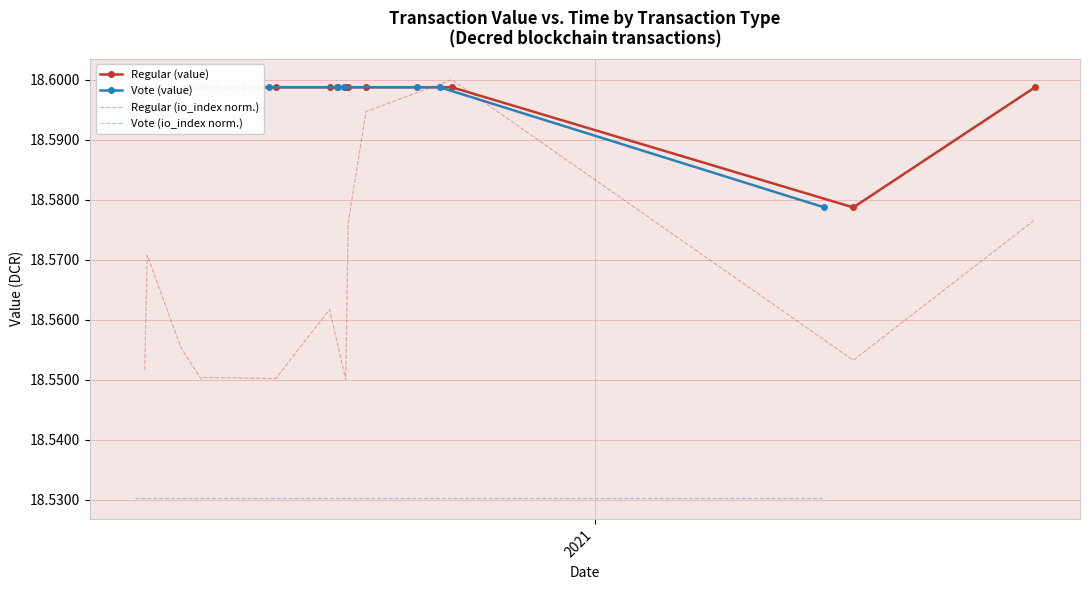

How many lines are shown in the chart?

4